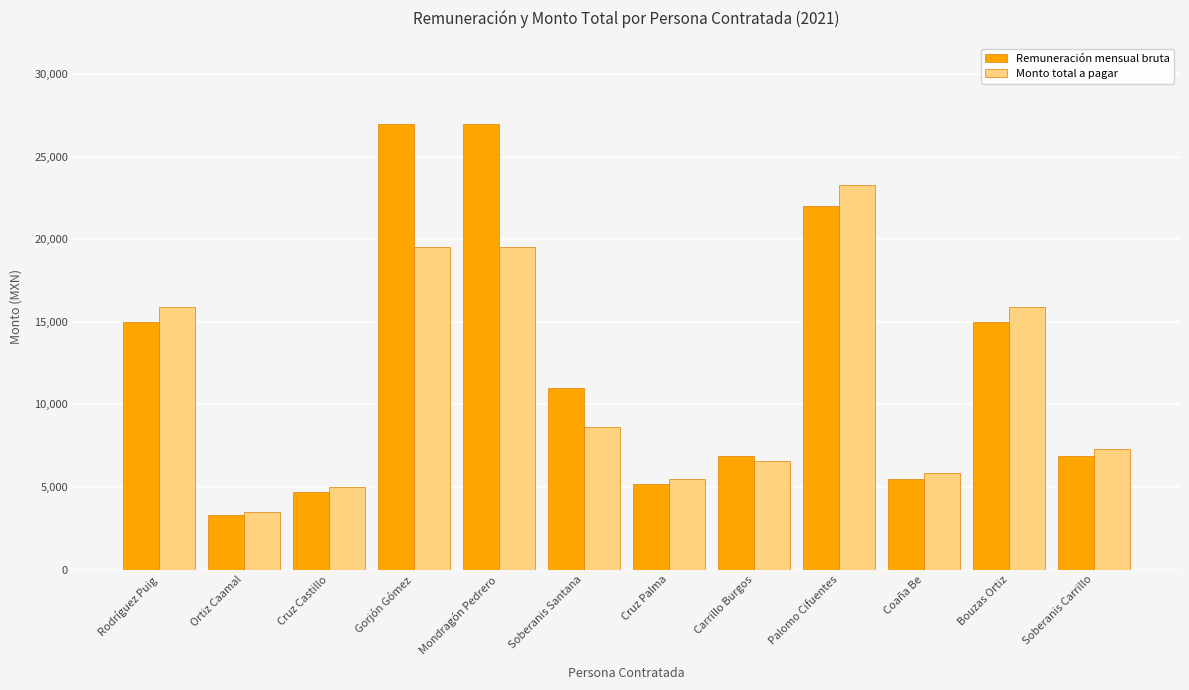

List the series in order of their peak value, highest first.

Remuneración mensual bruta, Monto total a pagar